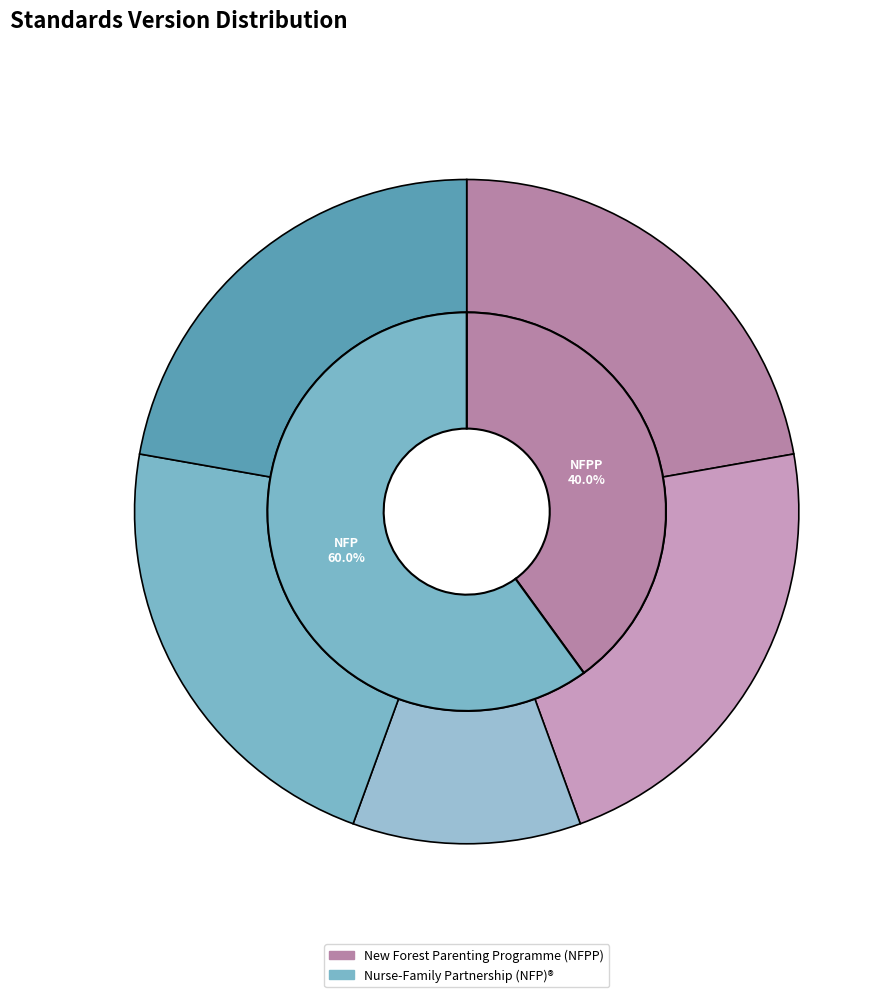

To the nearest percent, what is the average slice percentage?

20%